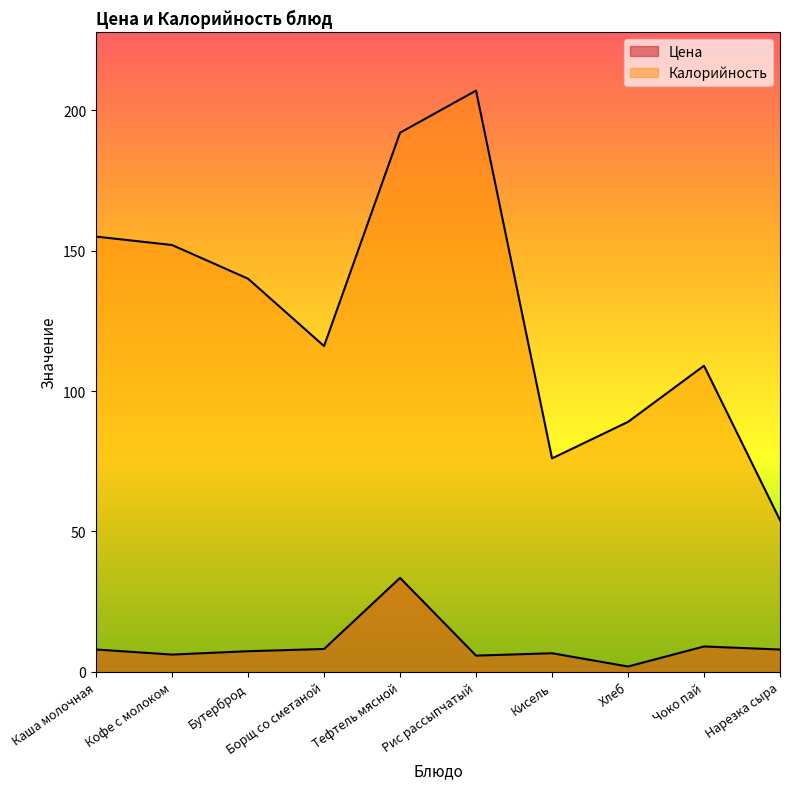

The Цена series shows 4.2 at Кофе с молоком. True or false?

False